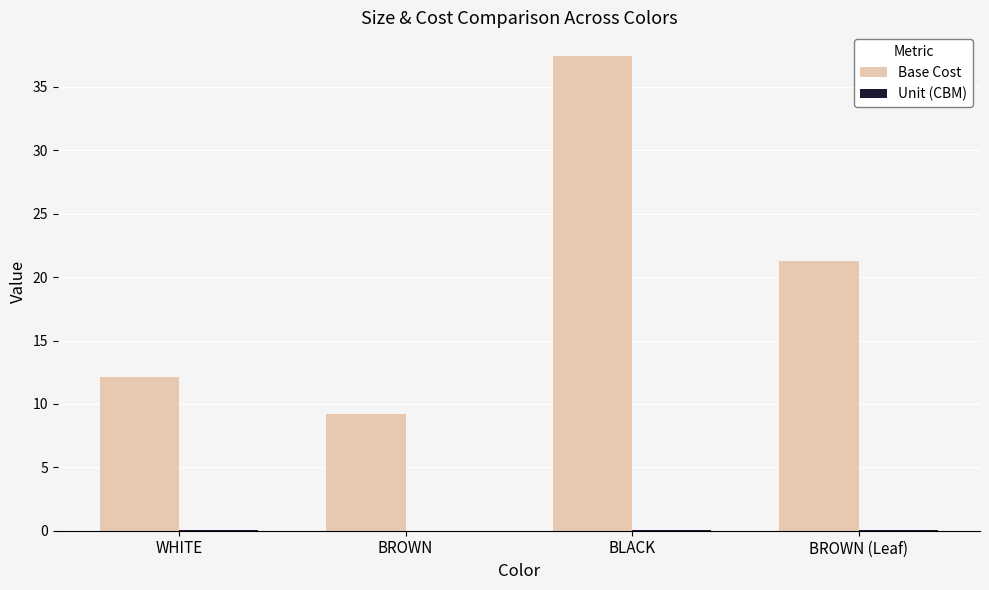

Between BLACK and BROWN (Leaf), which series saw the biggest shift?

Base Cost